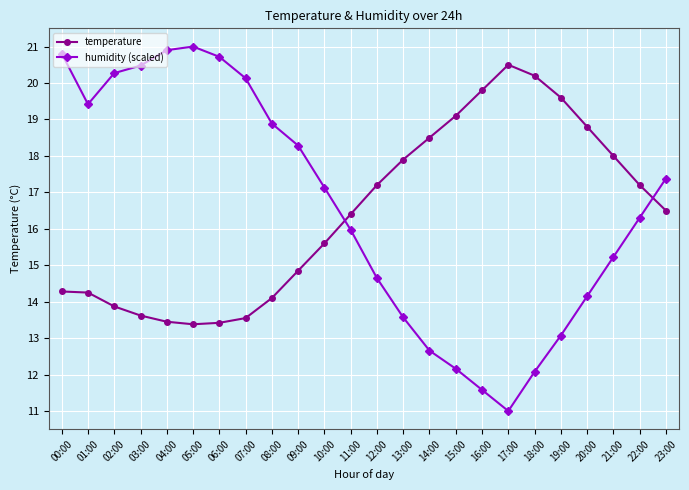

True or false: humidity (scaled) has a value of 10.6 at 09:00.

False